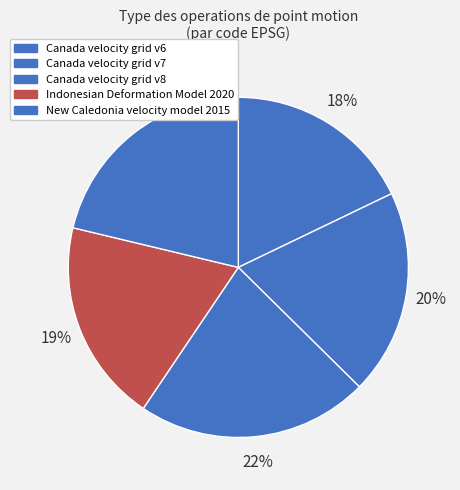

To the nearest percent, what is the average slice percentage?

20%